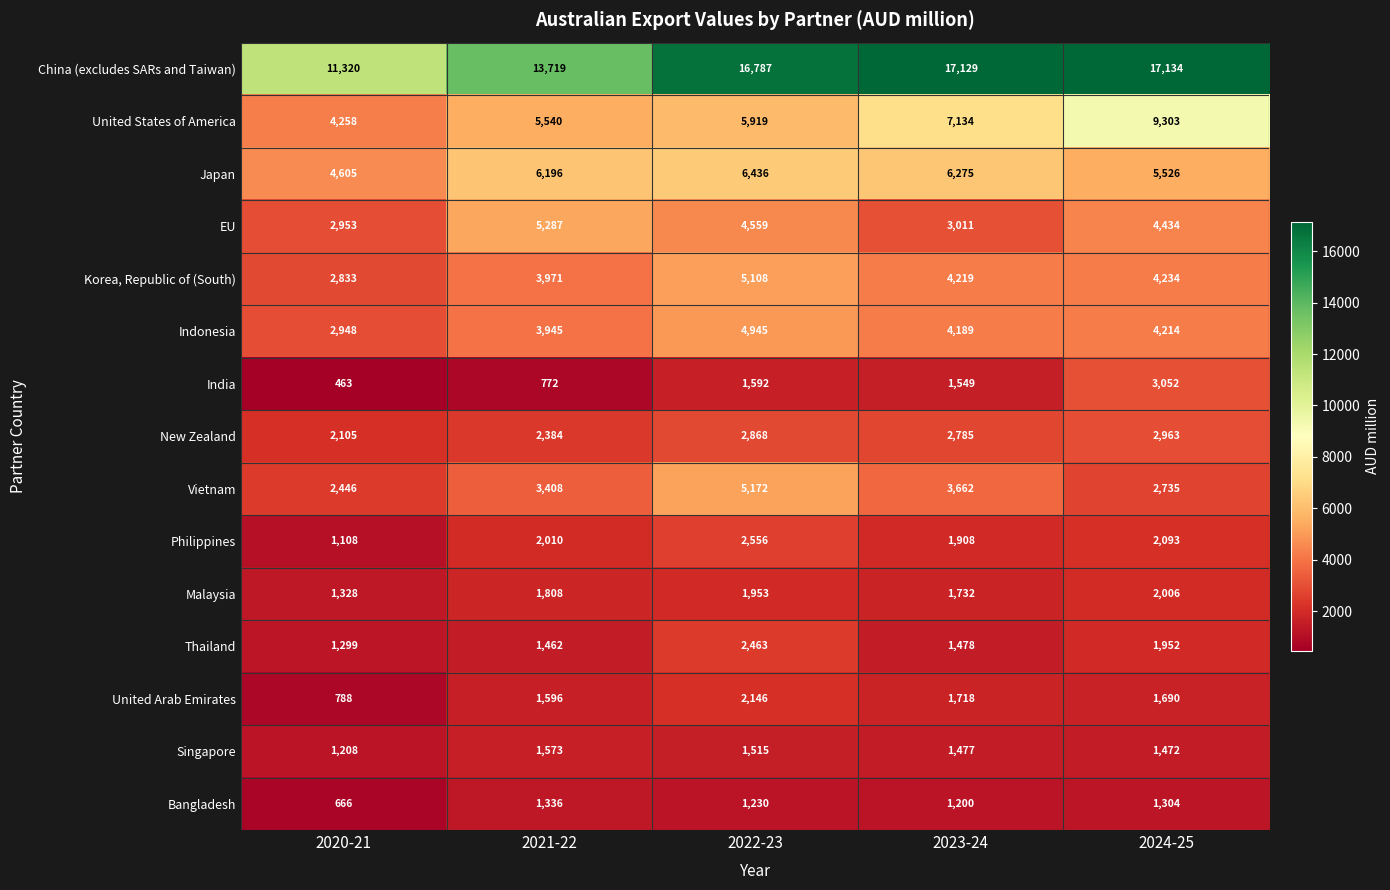

True or false: Philippines has a value of 2093 at 2024-25.

True